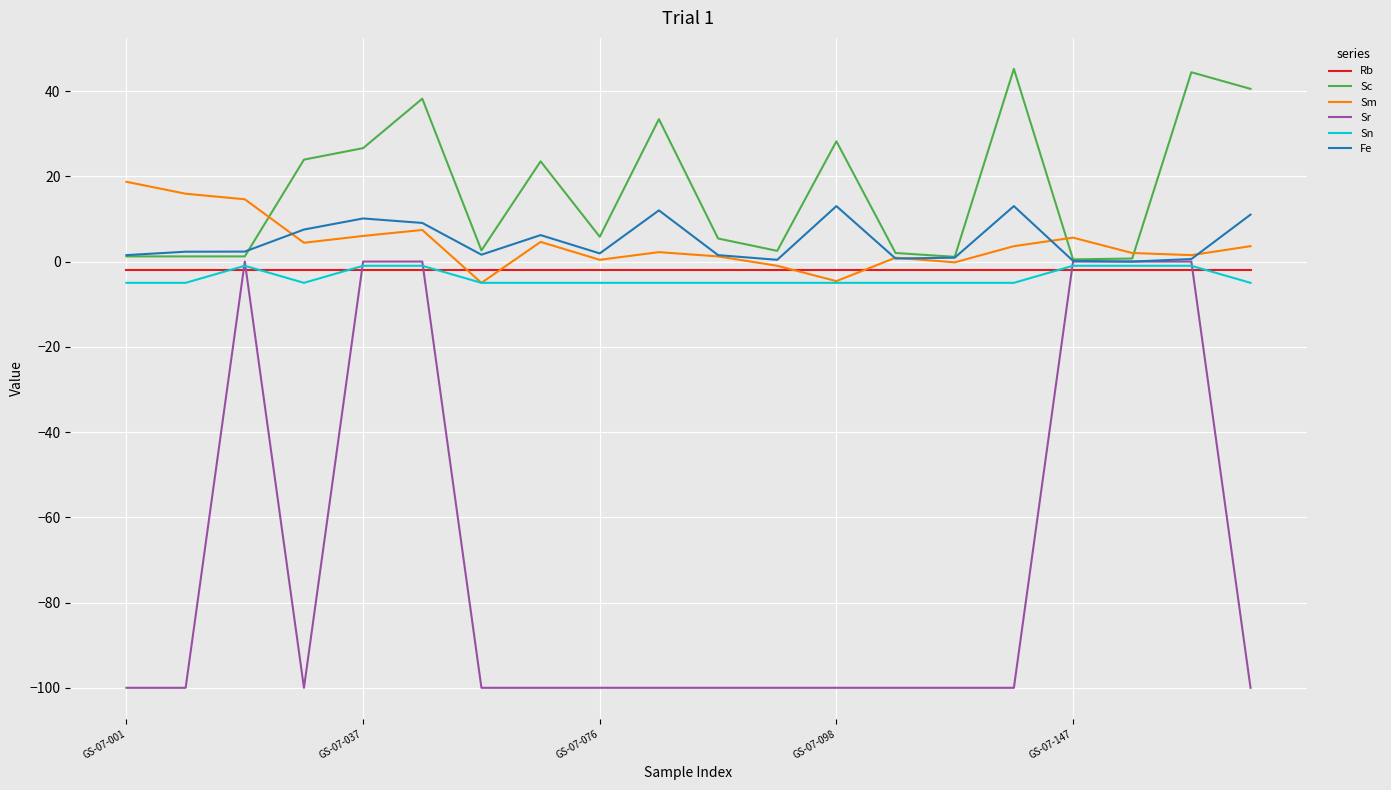

How many lines are shown in the chart?

6